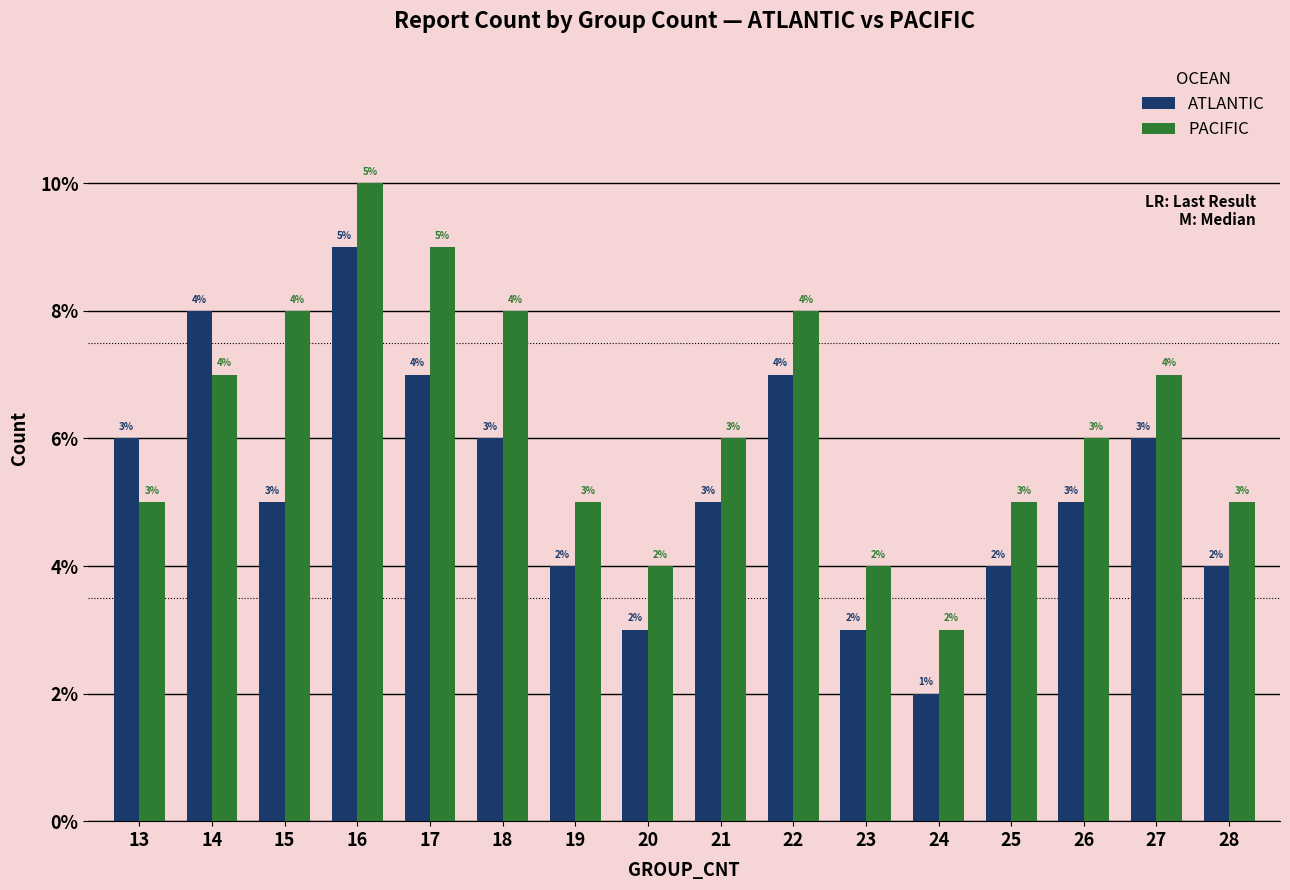

How many series are shown in this chart?

2